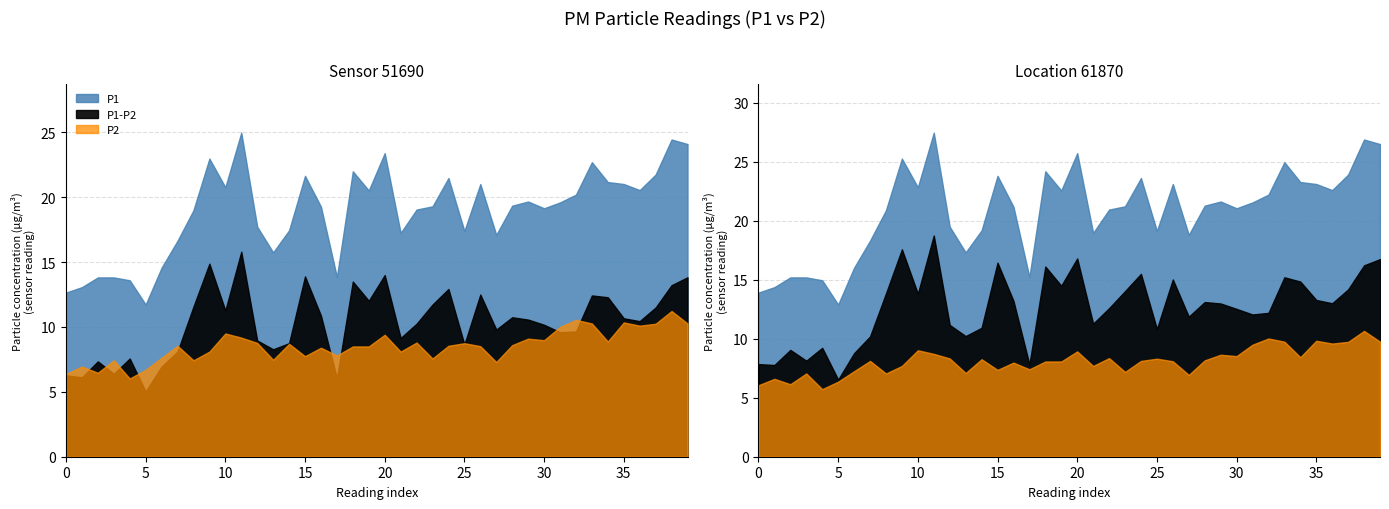

What is the difference between the maximum and minimum values in the P1 series?

13.2